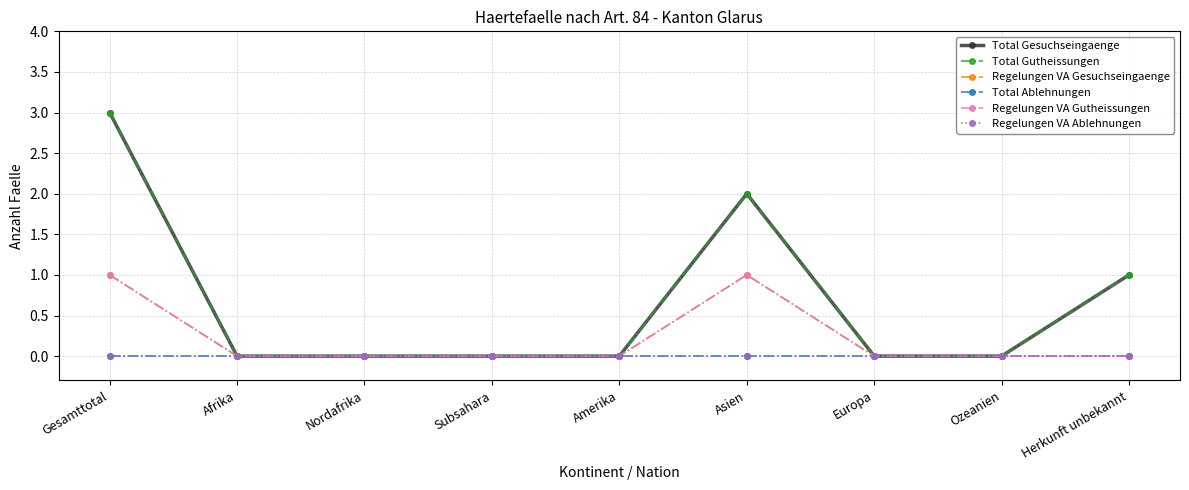

Which series has the largest range (max minus min)?

Total Gesuchseingaenge